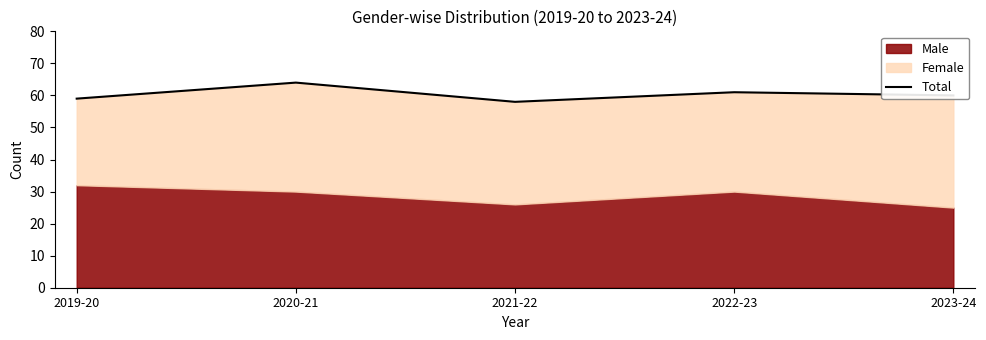

Rank the categories by value from highest to lowest.

2020-21, 2022-23, 2023-24, 2019-20, 2021-22